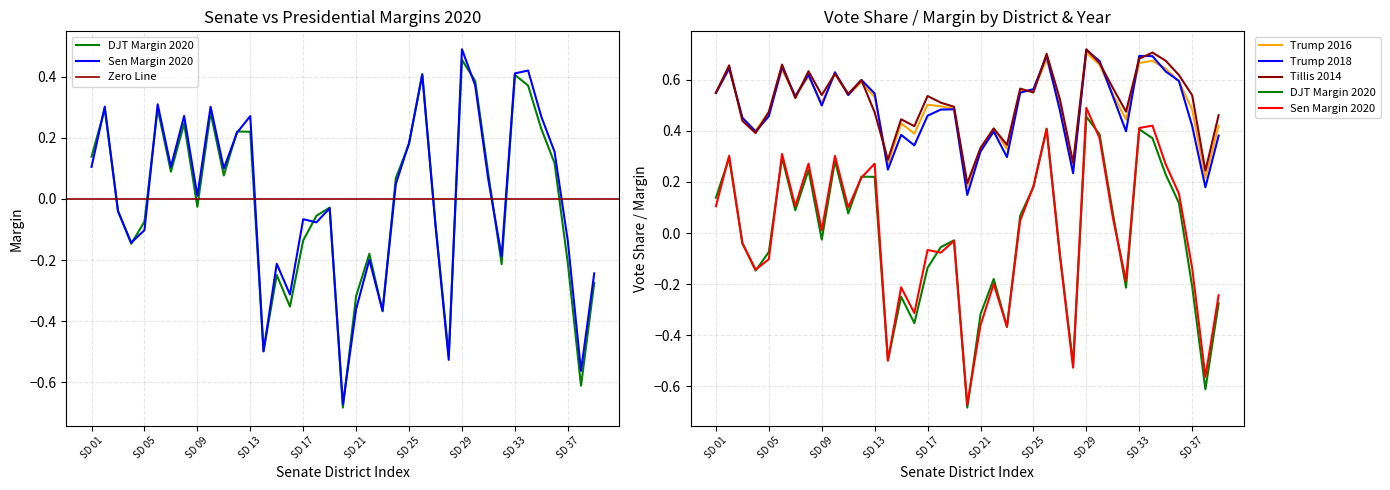

What is the average value of the Trump 2018 series?

0.5